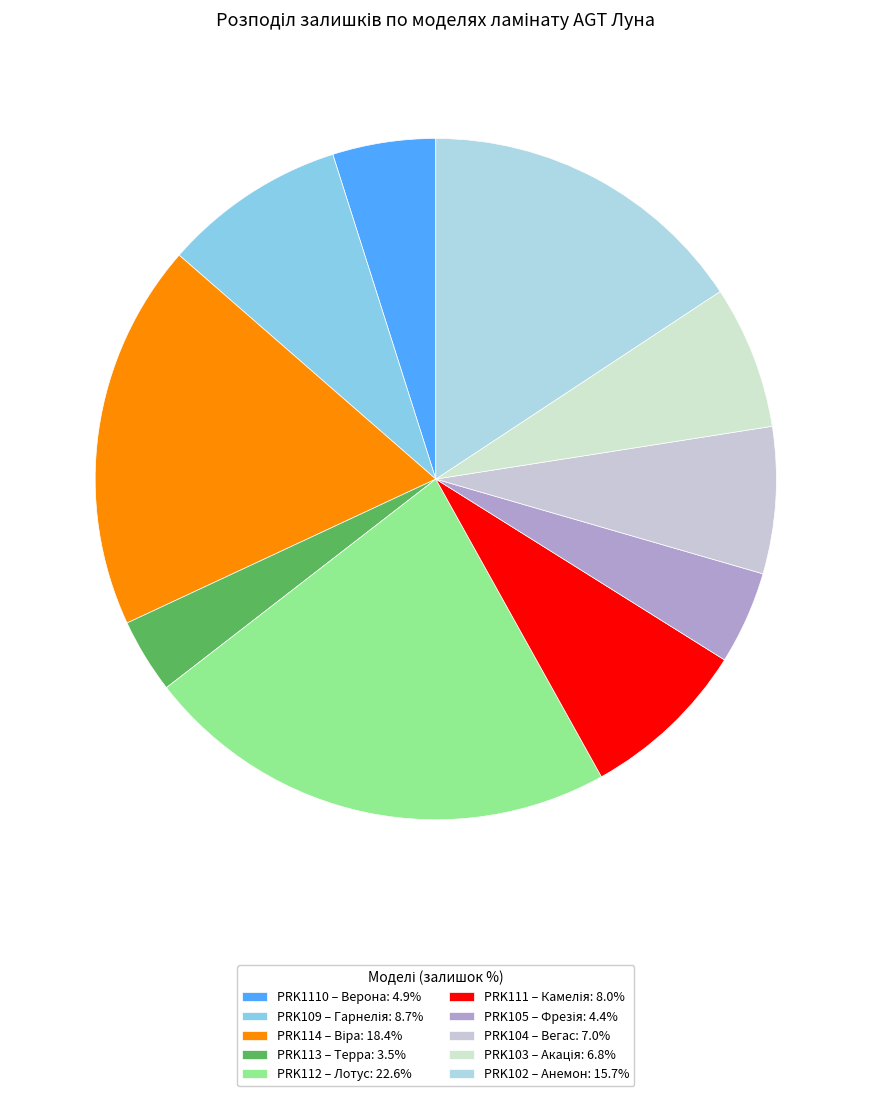

How many slices are in this pie chart?

10